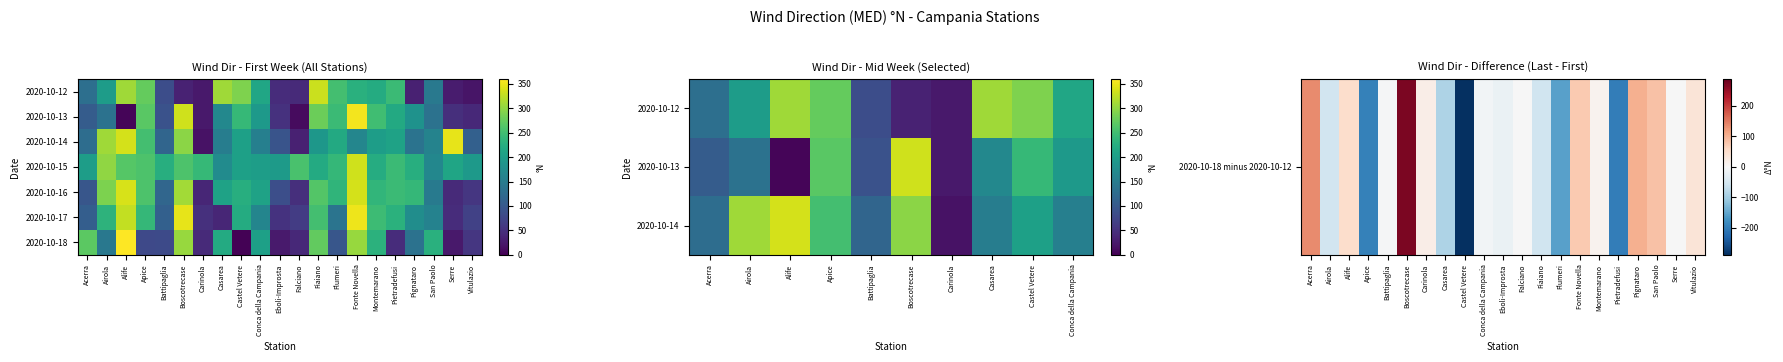

What is the maximum value shown in the chart?

359